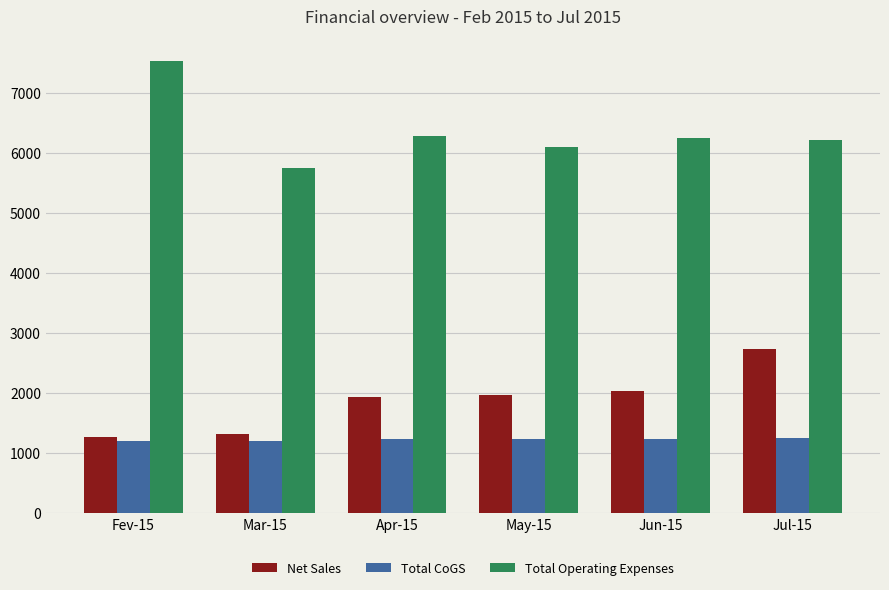

The value of Total Operating Expenses at Jul-15 is 6214.8. True or false?

True